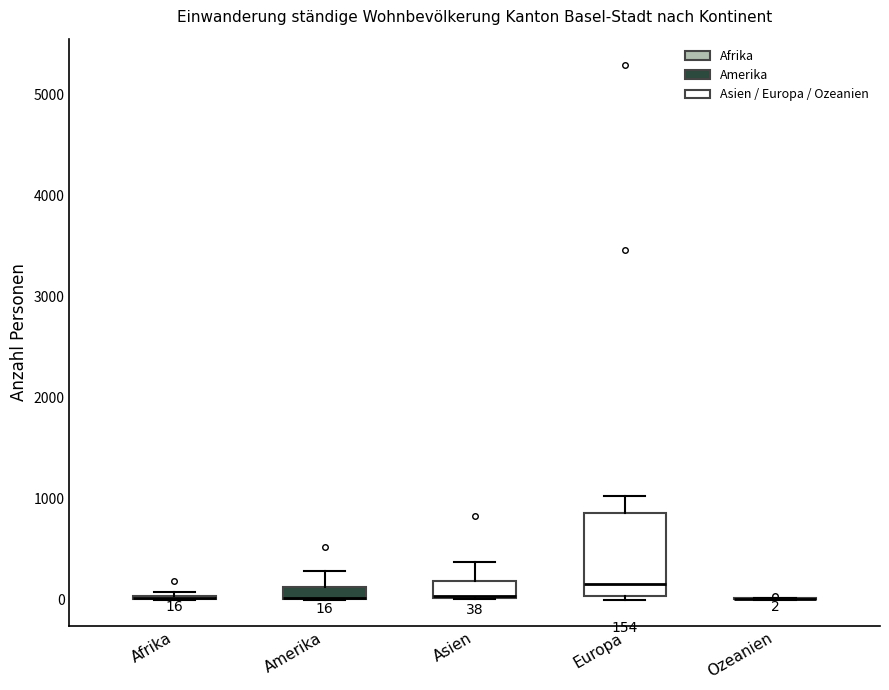

Which box is the tallest, from its lower edge to its upper edge?

Europa